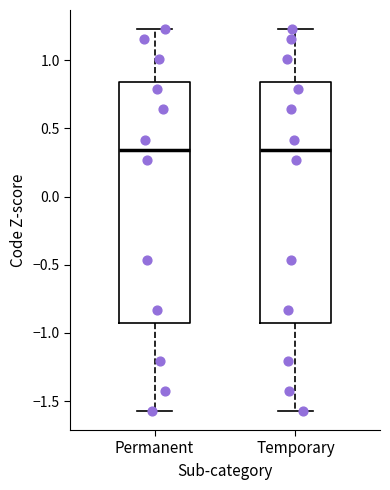

Reading left to right, read every box against the y-axis: the position of its median line, the range the box covers, and the ends of its whiskers. The values are not printed on the chart, so give them approximately, as read against the axis.

Permanent: median 0.35, box -0.95 to 0.85, whiskers -1.55 to 1.25
Temporary: median 0.35, box -0.95 to 0.85, whiskers -1.55 to 1.25